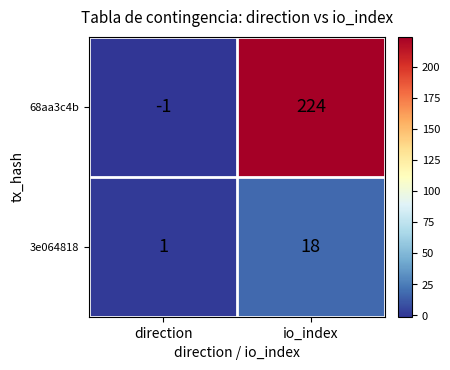

At how many categories does at least one series exceed 45?

1